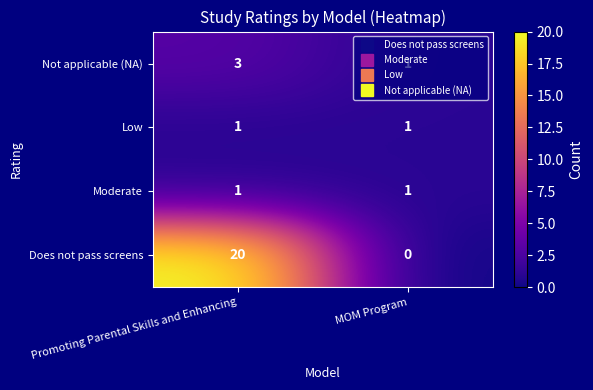

Count the number of categories in the chart.

2